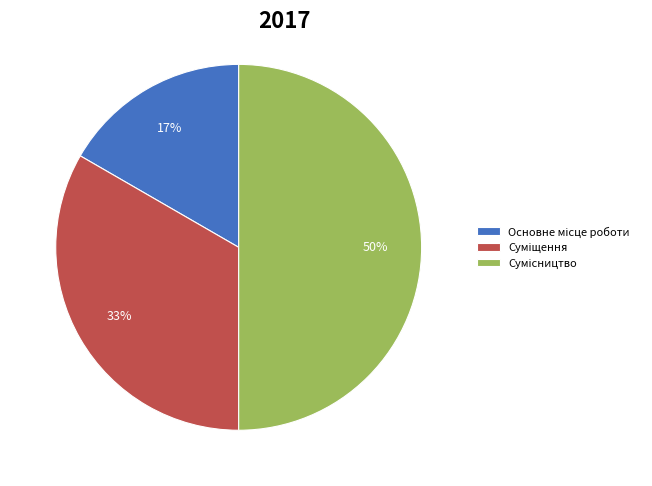

How many segments does this pie chart have?

3